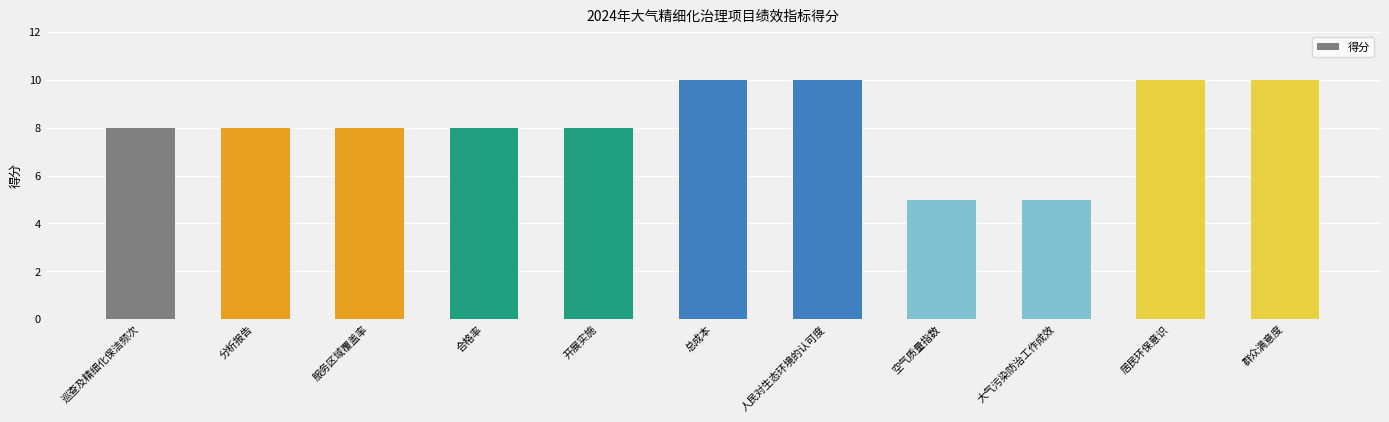

Reading left to right, list all the values displayed in this chart.

巡查及精细化保洁频次=8	分析报告=8	服务区域覆盖率=8	合格率=8	开展实施=8	总成本=10	人民对生态环境的认可度=10	空气质量指数=5	大气污染防治工作成效=5	居民环保意识=10	群众满意度=10